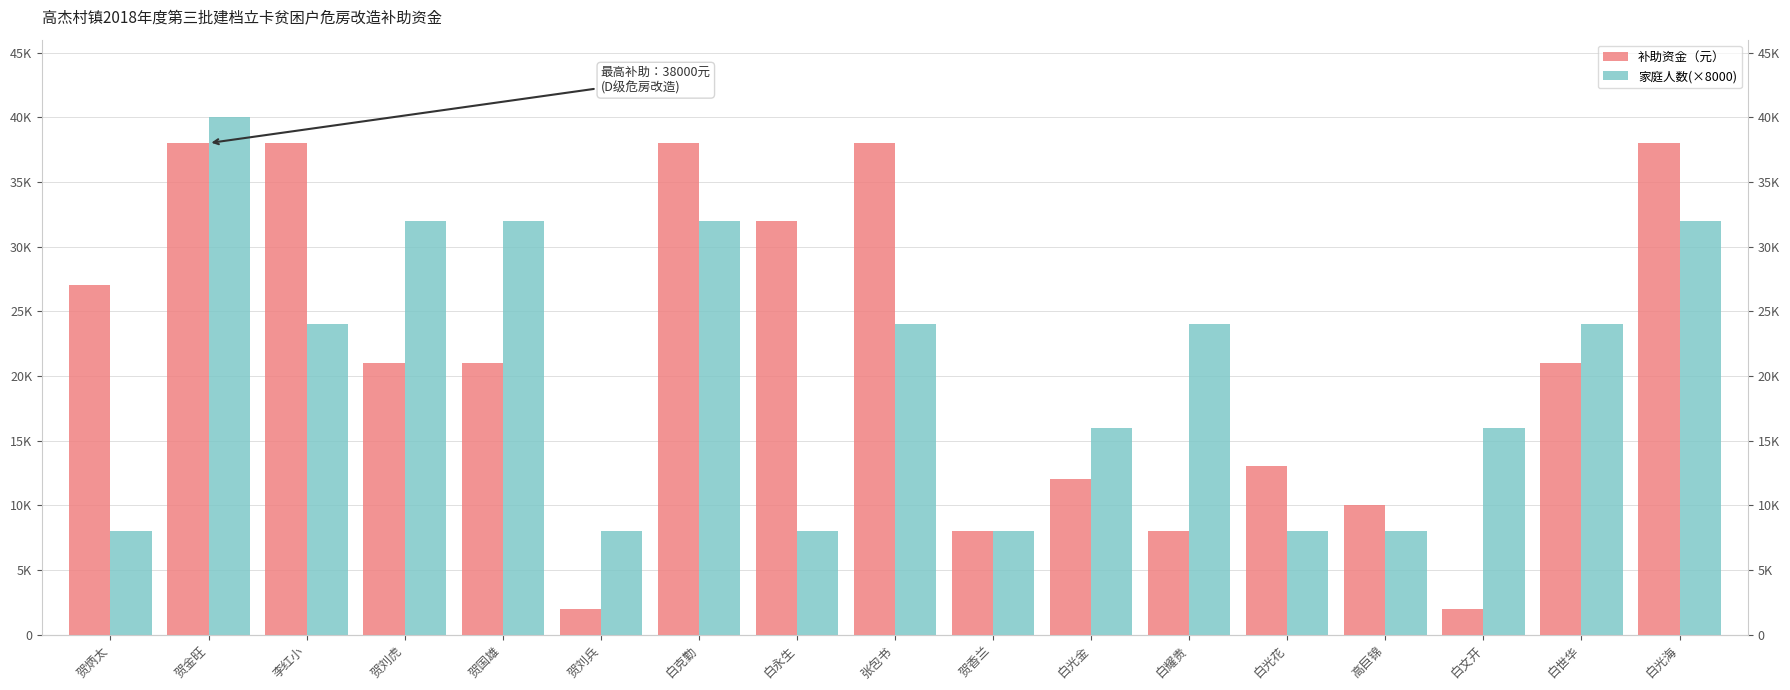

Which category has the highest value in the 补助资金（元） series?

贺金旺